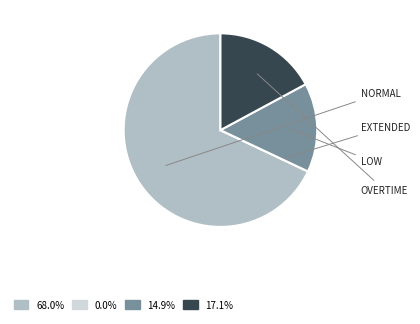

Is there any slice that represents more than half of the pie?

Yes